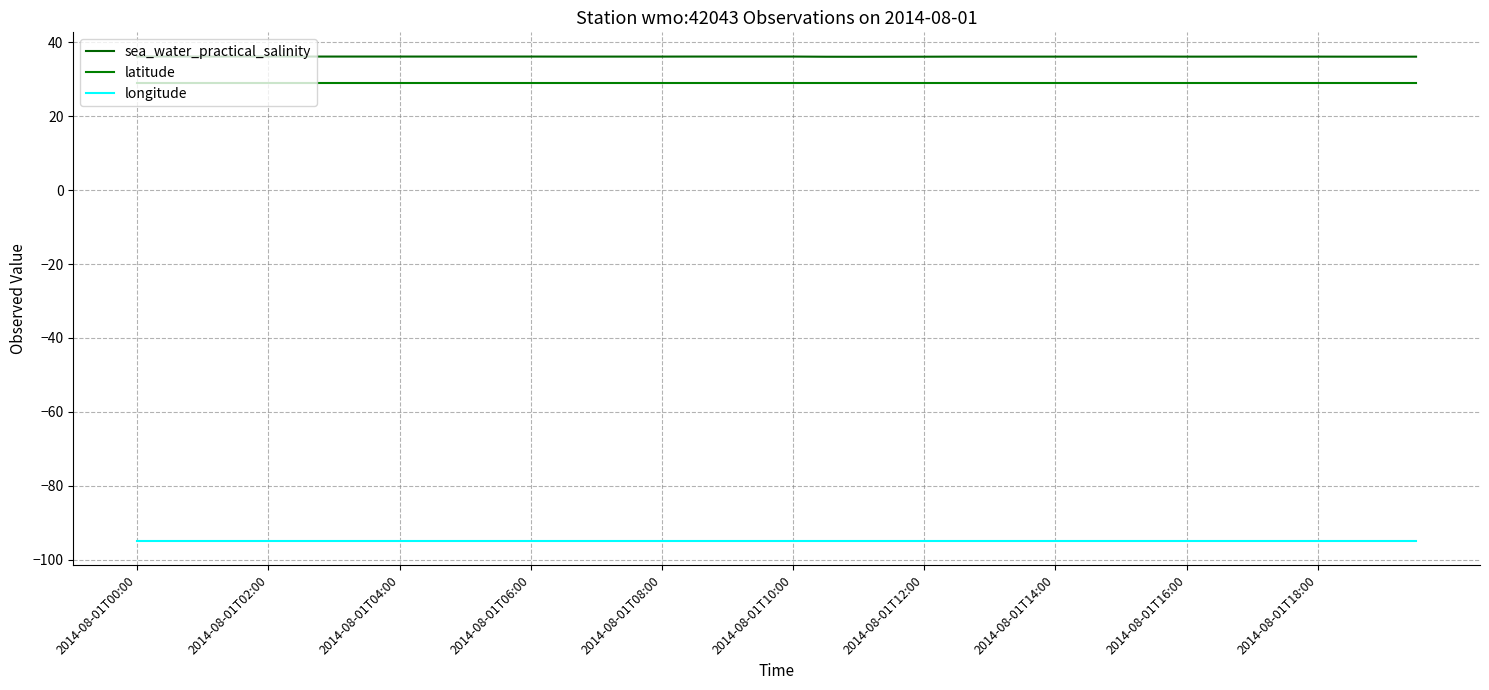

At which label does sea_water_practical_salinity reach its peak?

2014-08-01T00:00